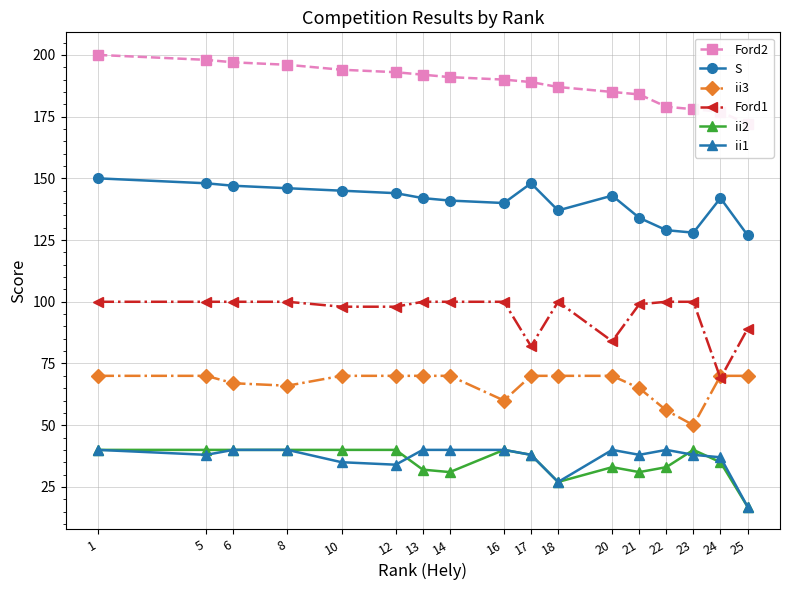

What is the difference between the second highest and second lowest values in the ii3 series?

14